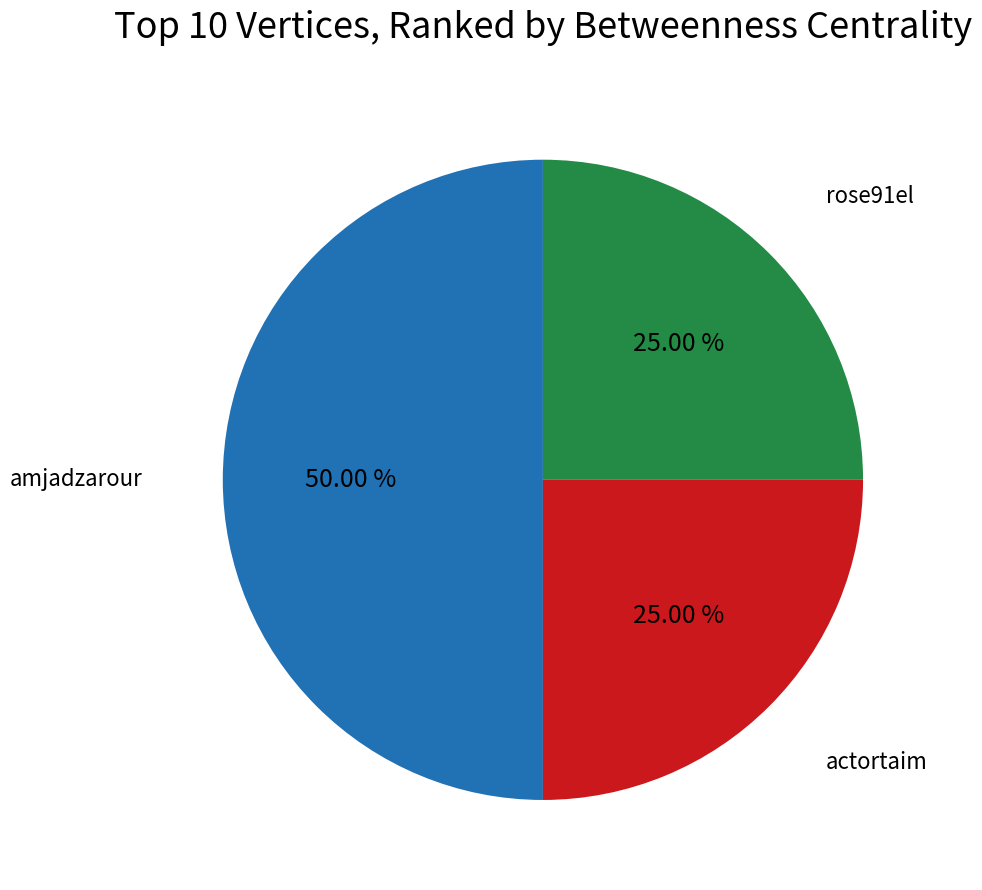

Which slice is the smallest?

actortaim